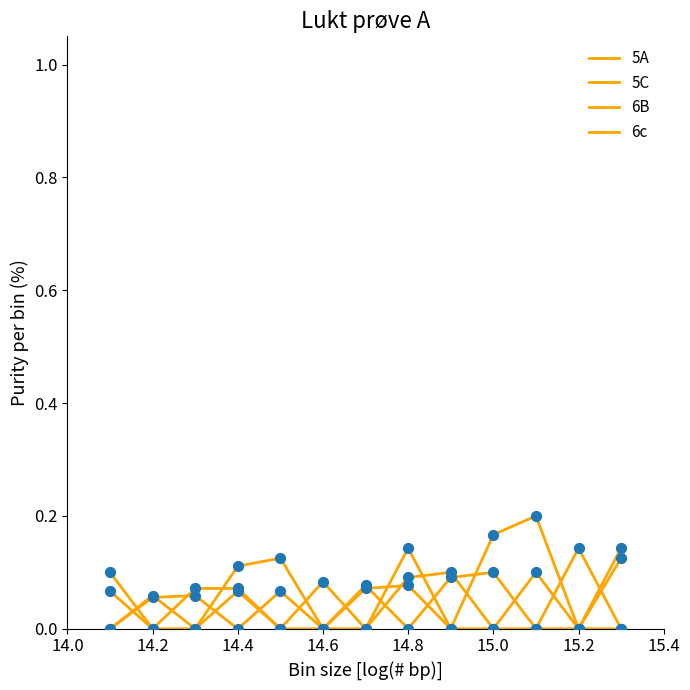

How many lines are shown in the chart?

4